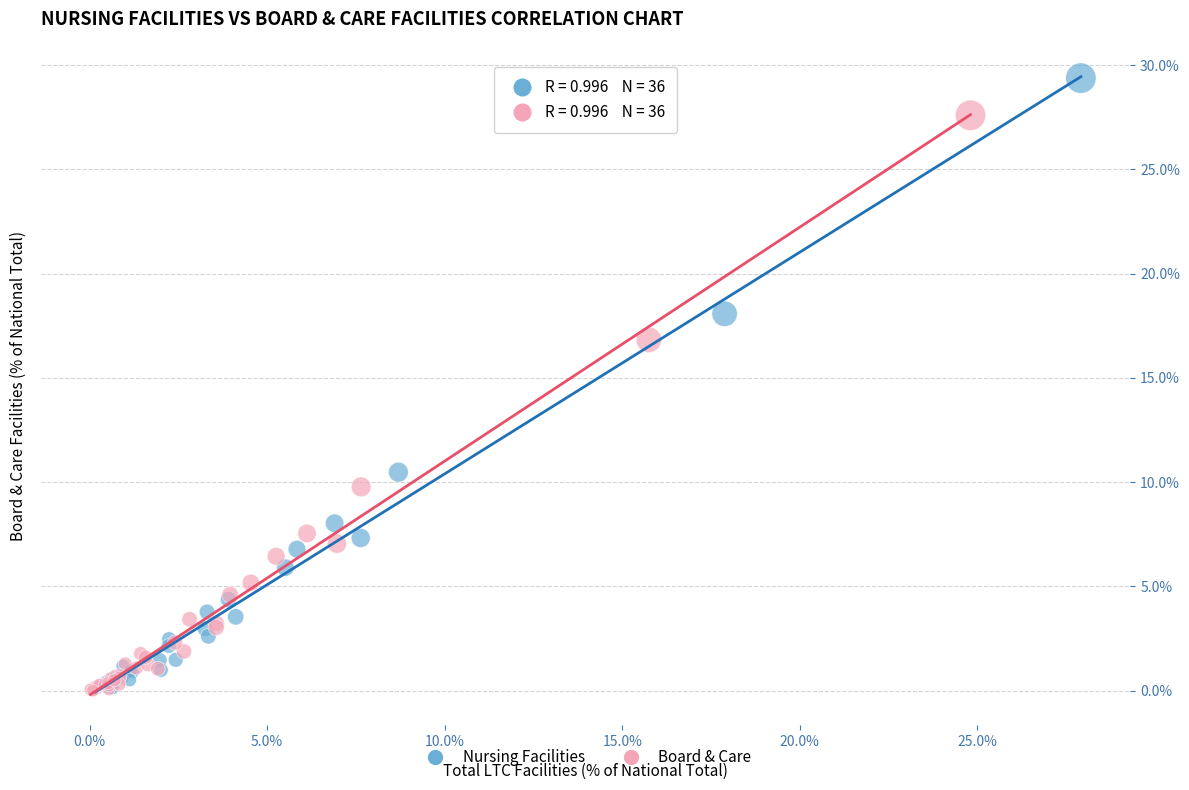

Which series reaches the maximum Y coordinate?

Nursing Facilities